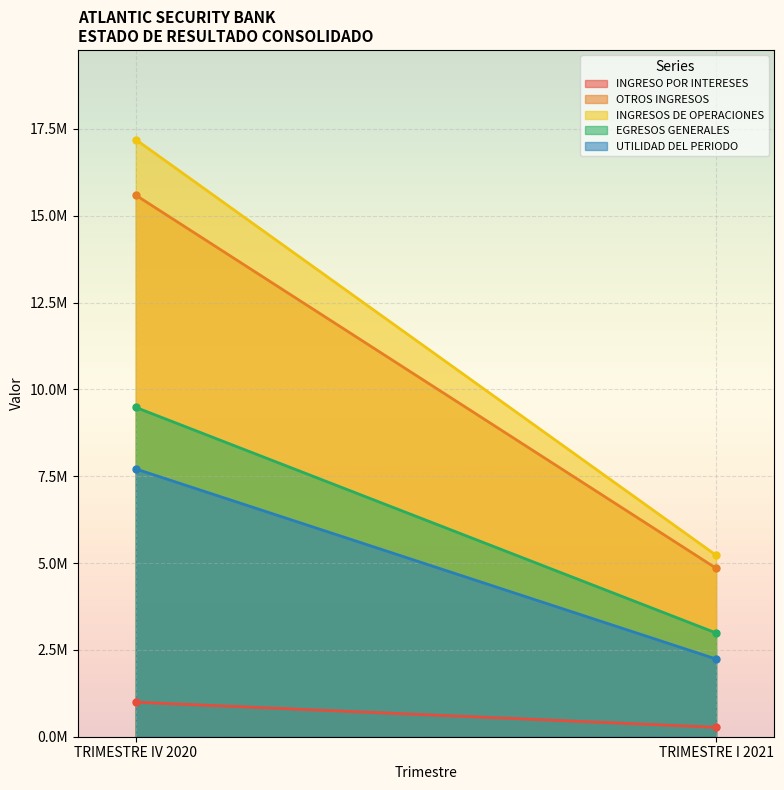

How many values in the OTROS INGRESOS series exceed 15591830?

1